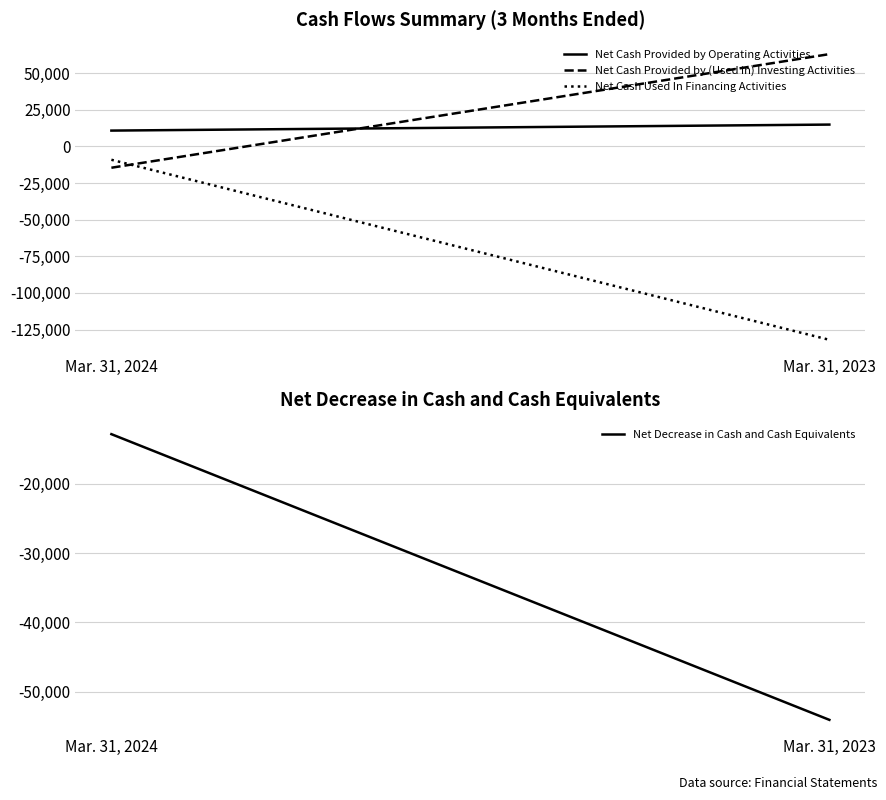

What is the approximate value of Net Cash Provided by Operating Activities at Mar. 31, 2023, to the nearest 50?

14900